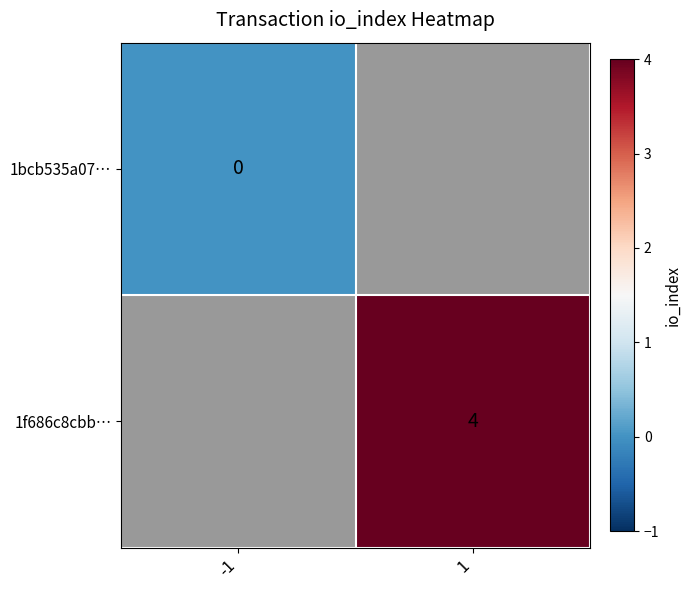

The value of 1f686c8cbb… at 1 is 4. True or false?

True